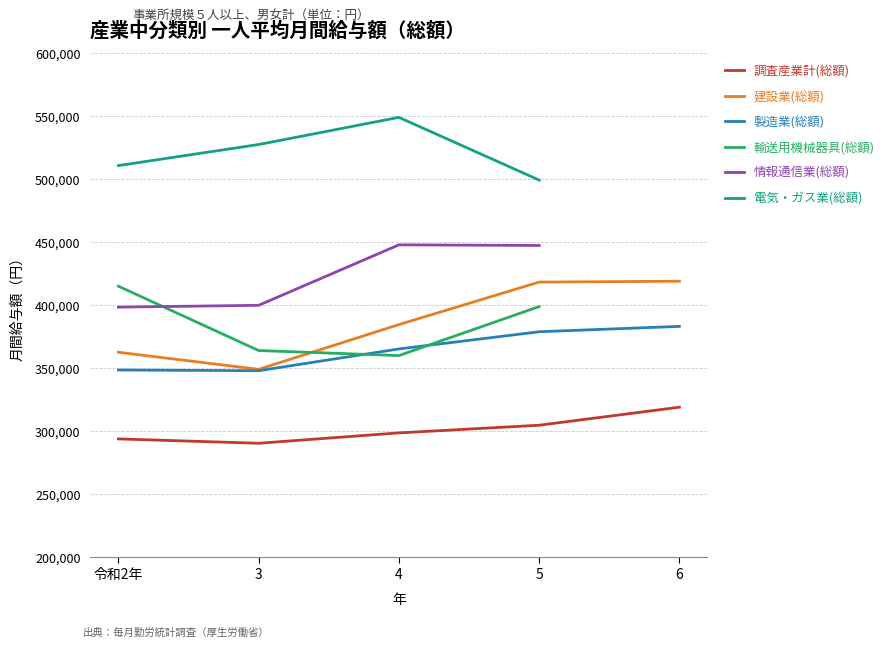

True or false: 建設業(総額) has more than 1 points higher than both neighbors.

False